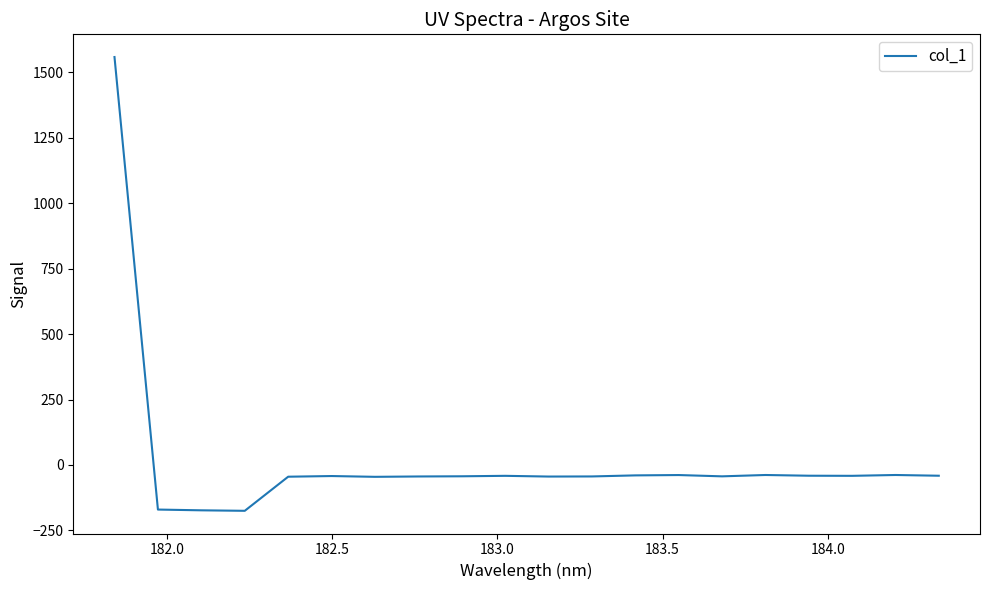

What is the maximum value shown in the chart?

1558.4